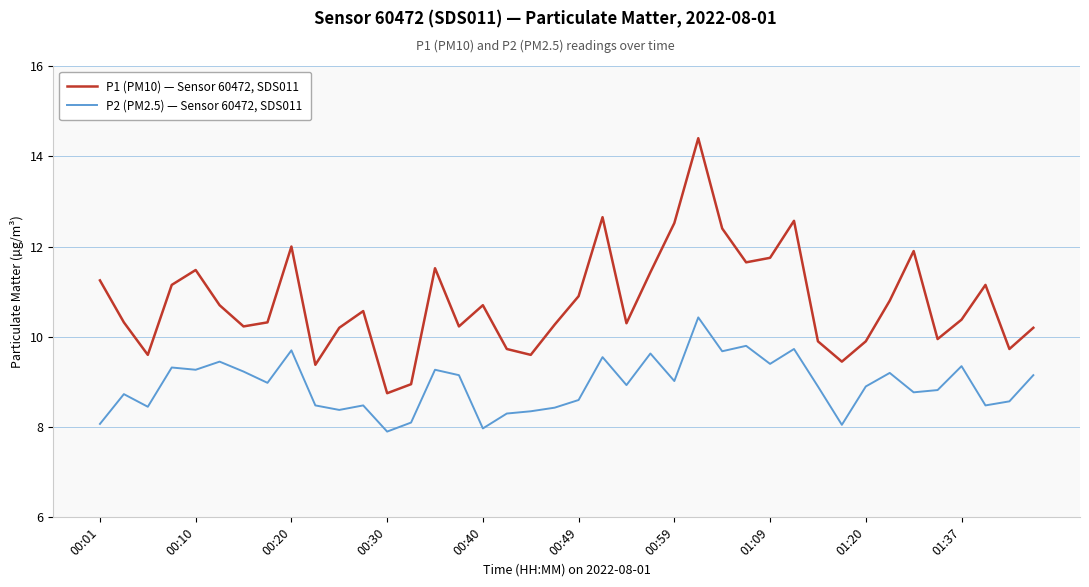

Rank the series by their average value, from highest to lowest.

P1 (PM10) — Sensor 60472, SDS011, P2 (PM2.5) — Sensor 60472, SDS011